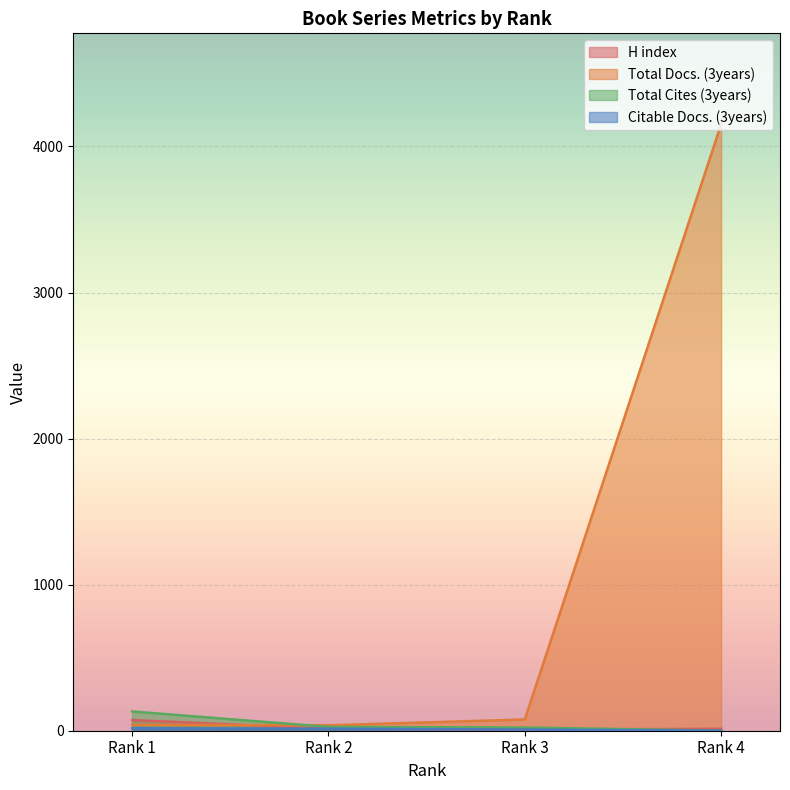

What is the difference between the maximum and minimum values in the H index series?

65